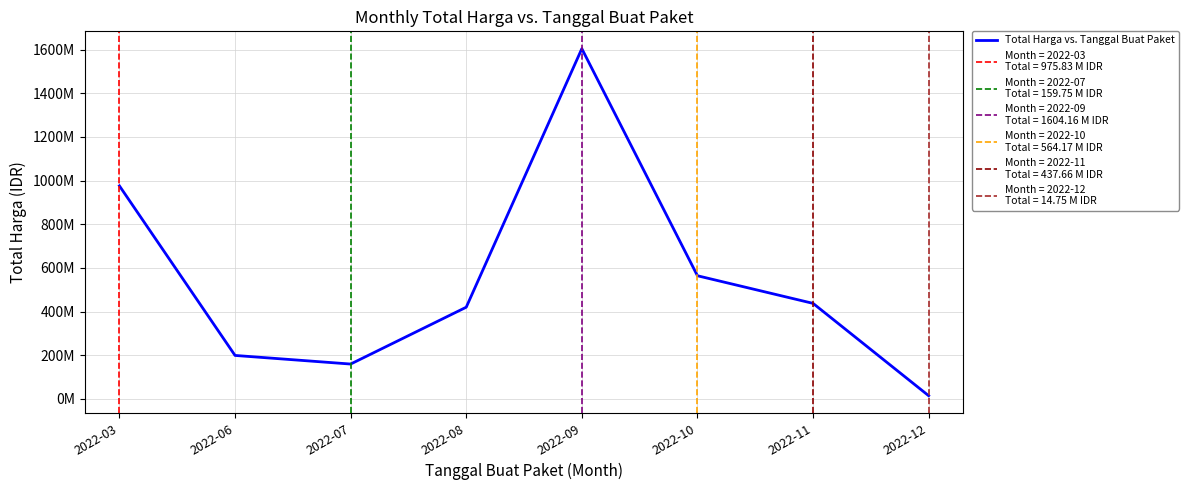

At which category does the data reach its first local peak?

2022-09